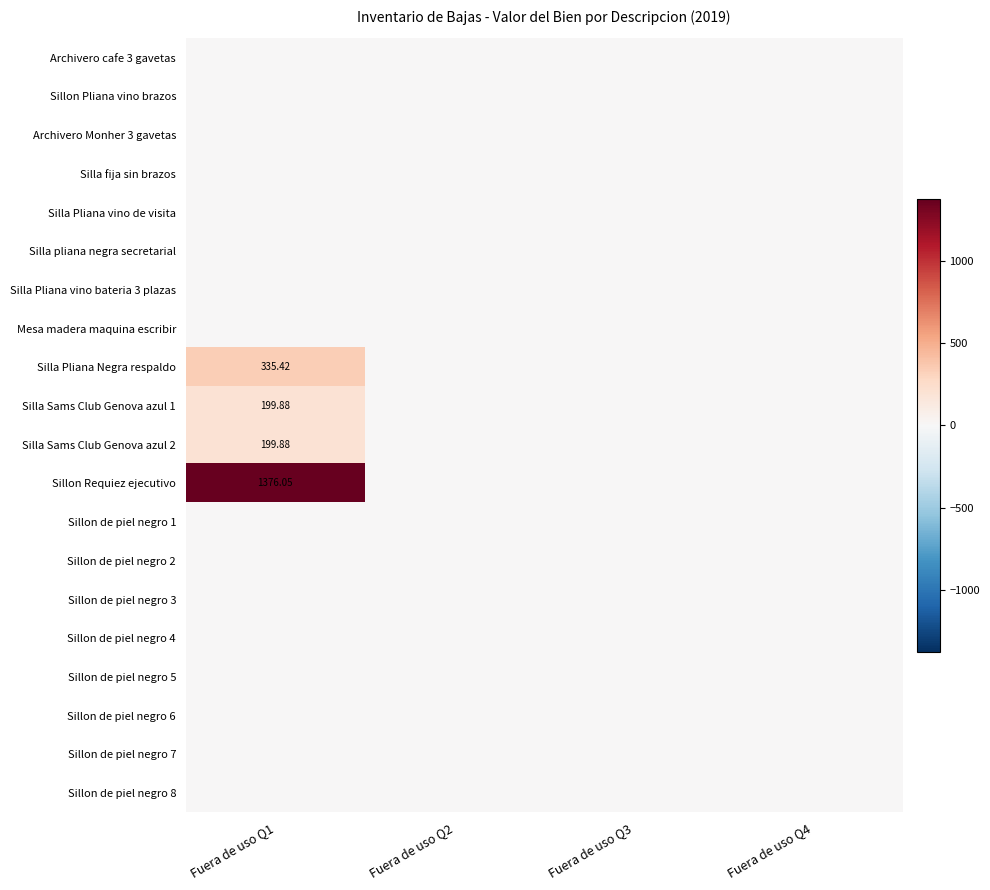

Is it true that Silla Sams Club Genova azul 2 equals 0.0 at Fuera de uso Q3?

True